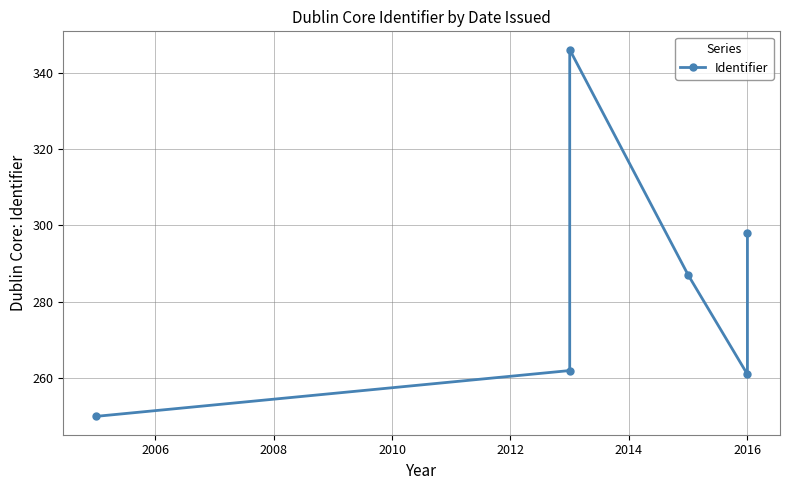

What is the ratio of the value at 2012 to the value at 2010?

0.9